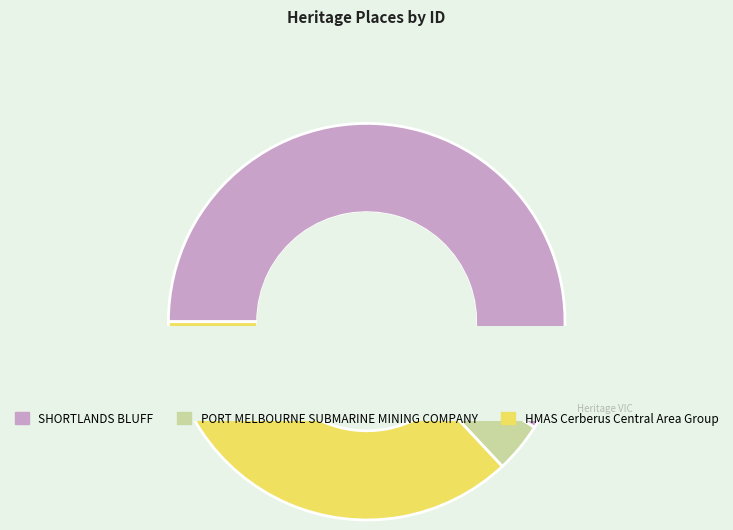

Rank the categories by value from lowest to highest.

PORT MELBOURNE SUBMARINE MINING COMPANY, HMAS Cerberus Central Area Group, SHORTLANDS BLUFF